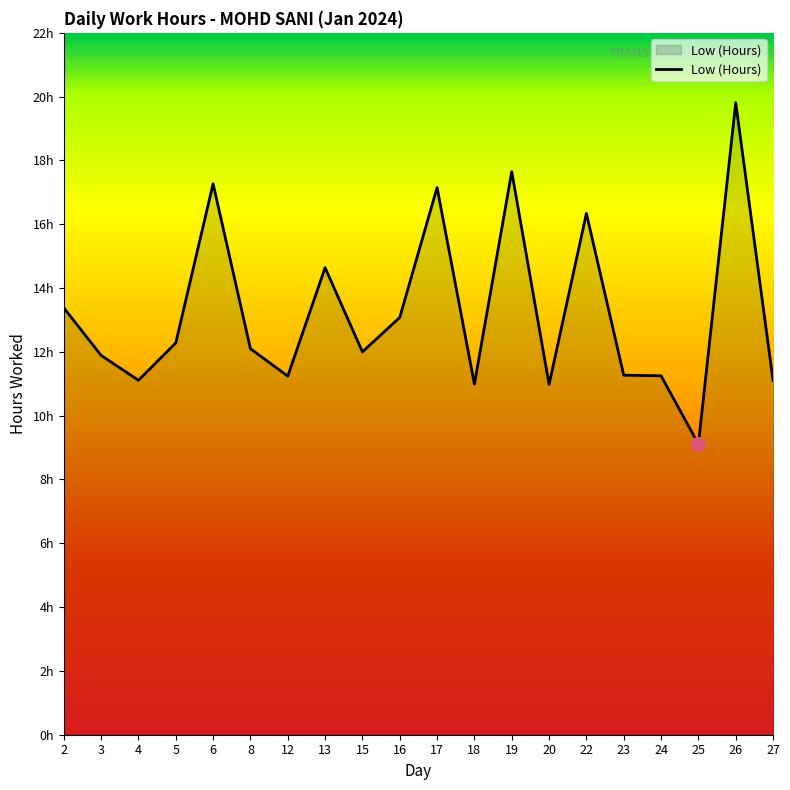

Reading left to right, extract all data points from this chart.

13.4	11.9	11.1	12.3	17.3	12.1	11.2	14.6	12.0	13.1	17.1	11.0	17.6	11.0	16.3	11.3	11.2	9.1	19.8	11.1